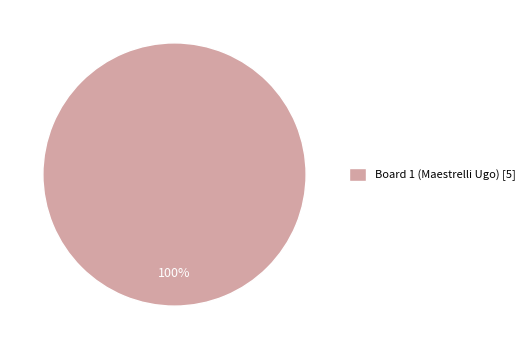

How many segments does this pie chart have?

1